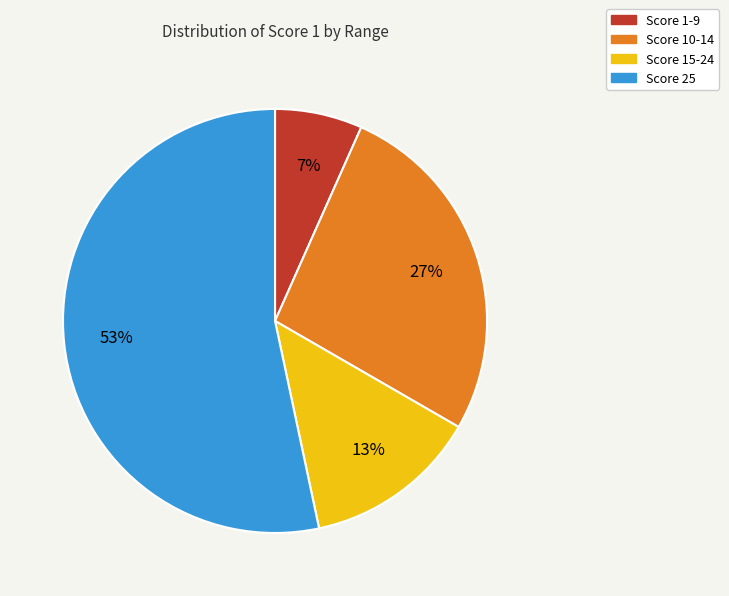

How many segments does this pie chart have?

4